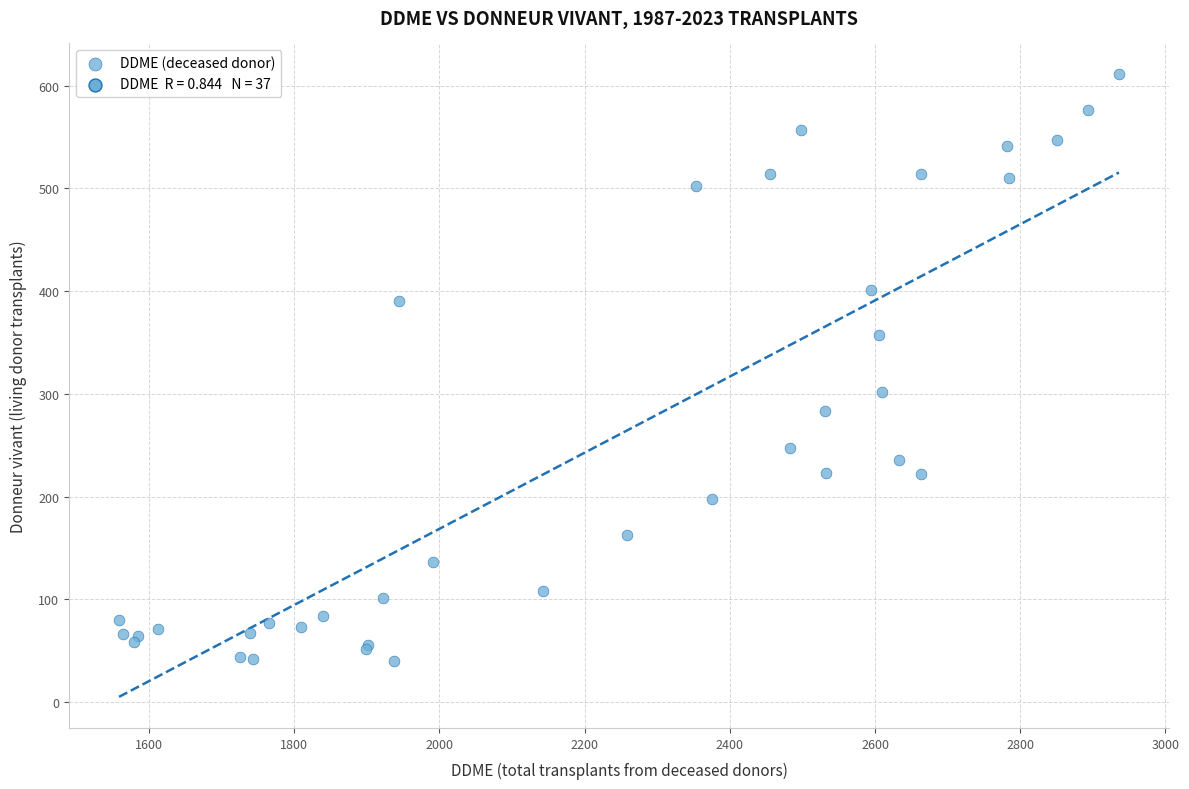

What Y value in the scatter plot is closest to 325?

302